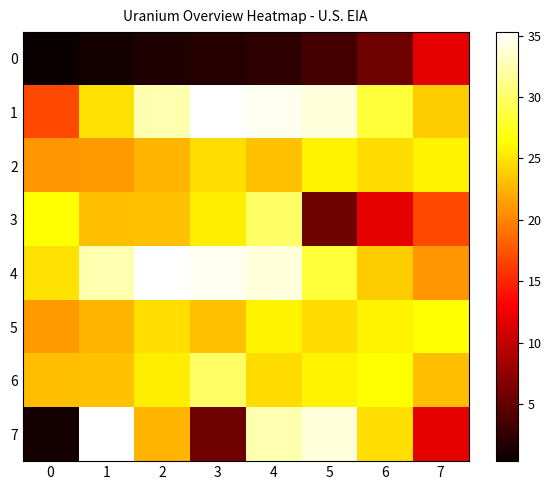

At which category is the sum across all series the highest?

4